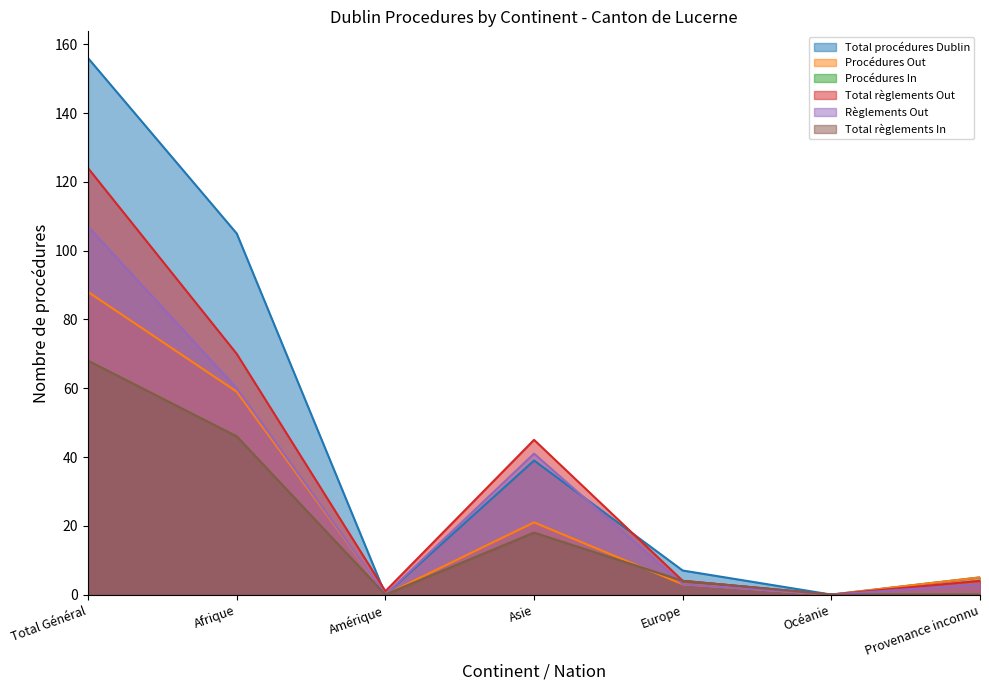

Reading right to left, extract all data points from this chart.

Total procédures Dublin: 5	0	7	39	0	105	156
Procédures Out: 5	0	3	21	0	59	88
Procédures In: 0	0	4	18	0	46	68
Total règlements Out: 4	0	4	45	1	70	124
Règlements Out: 3	0	3	41	0	60	107
Total règlements In: 0	0	4	18	0	46	68